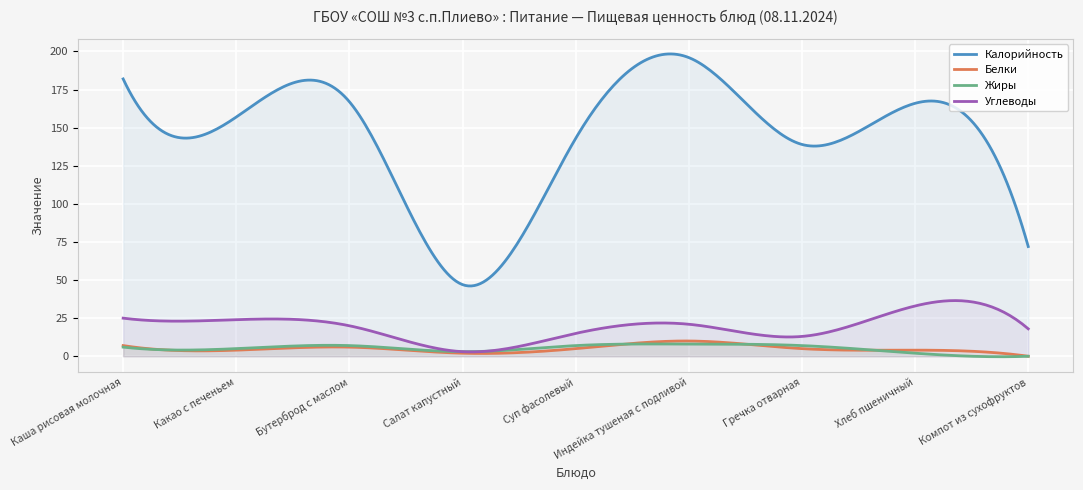

What is the label of the 5th point from the right?

Суп фасолевый